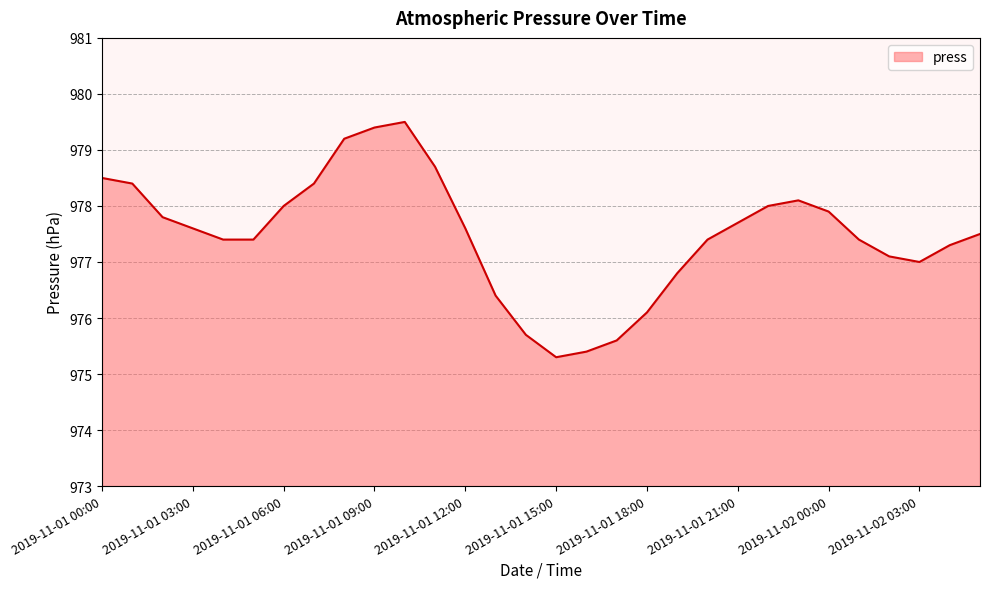

What is the minimum value shown in the chart?

975.3